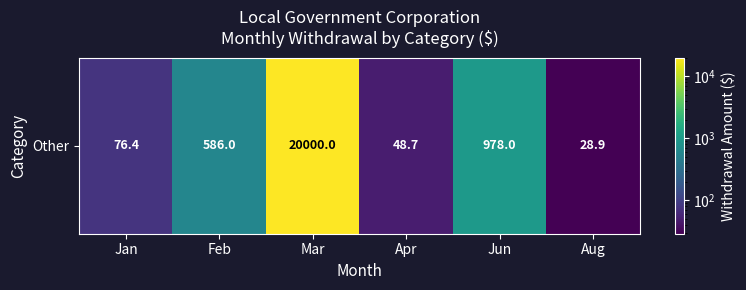

What is the change in value from Apr to Aug?

-19.8